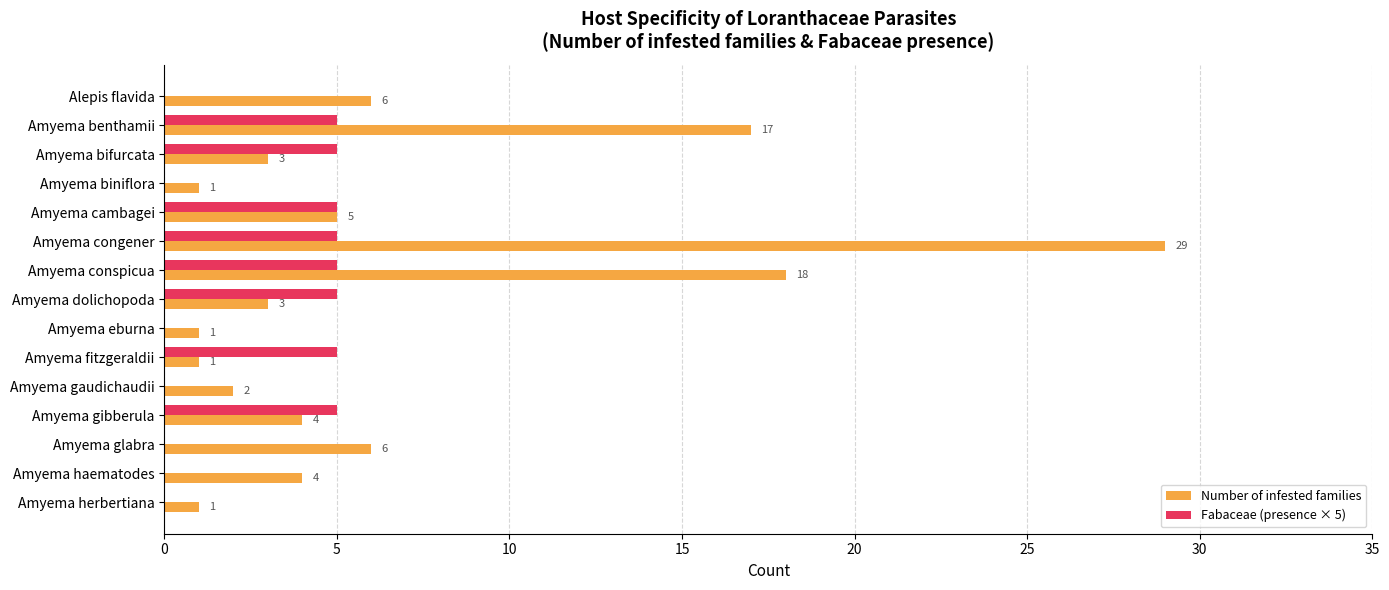

Which category has the highest value across all series?

Amyema congener